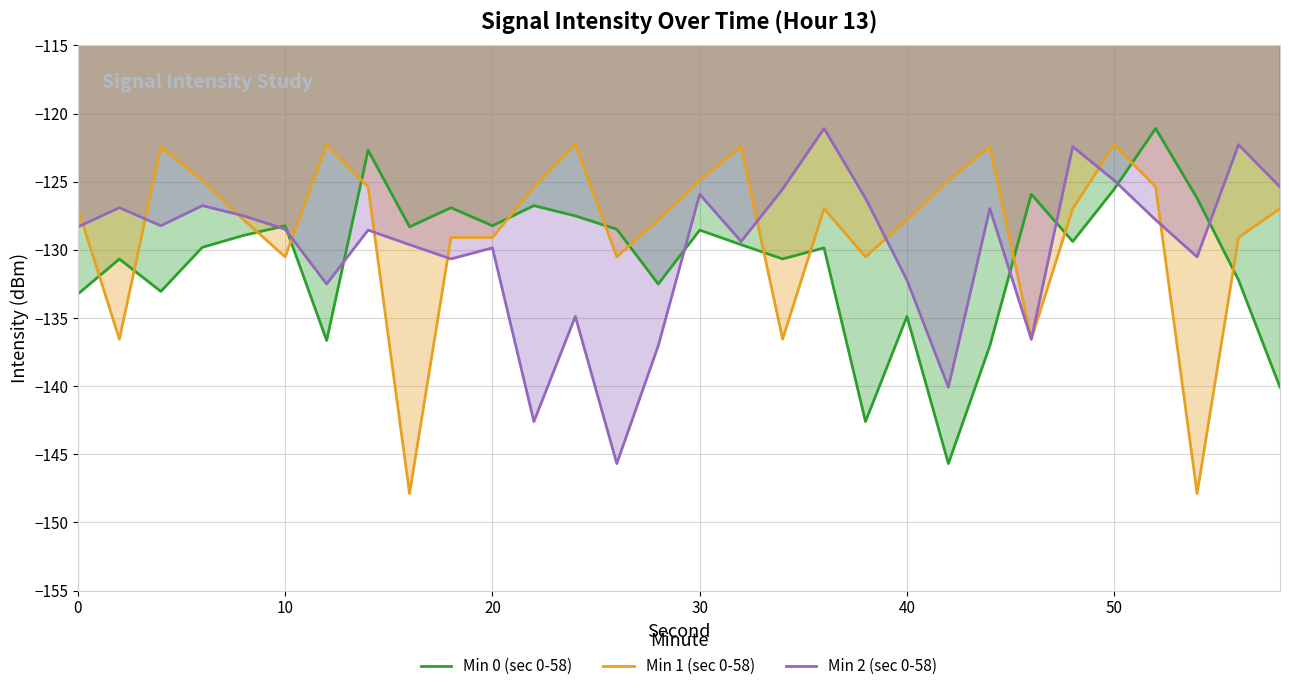

How many interior local peaks does the Min 0 (sec 0-58) series have?

10